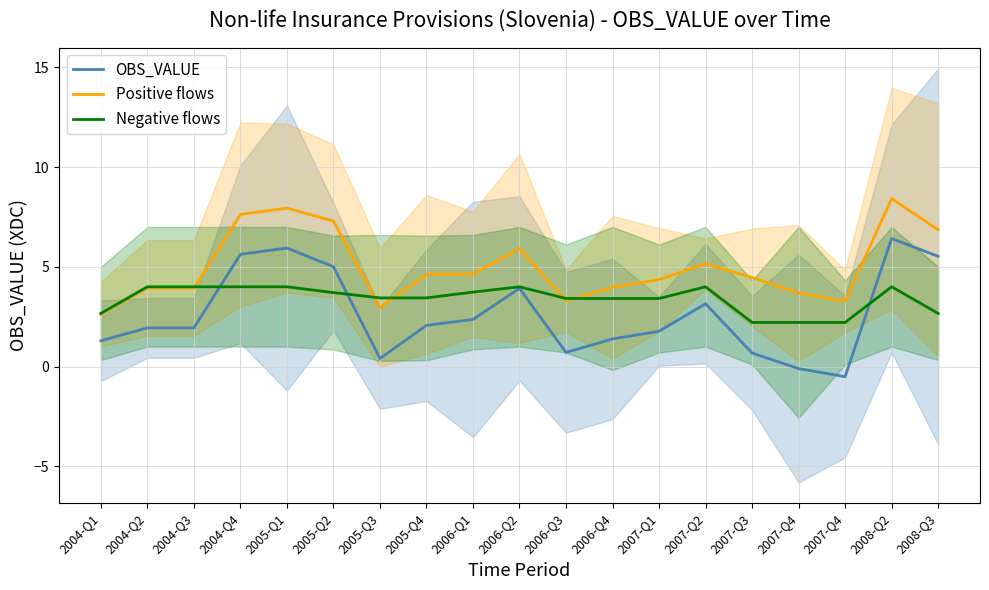

What is the approximate value of Positive flows at 2007-Q1?

4.4